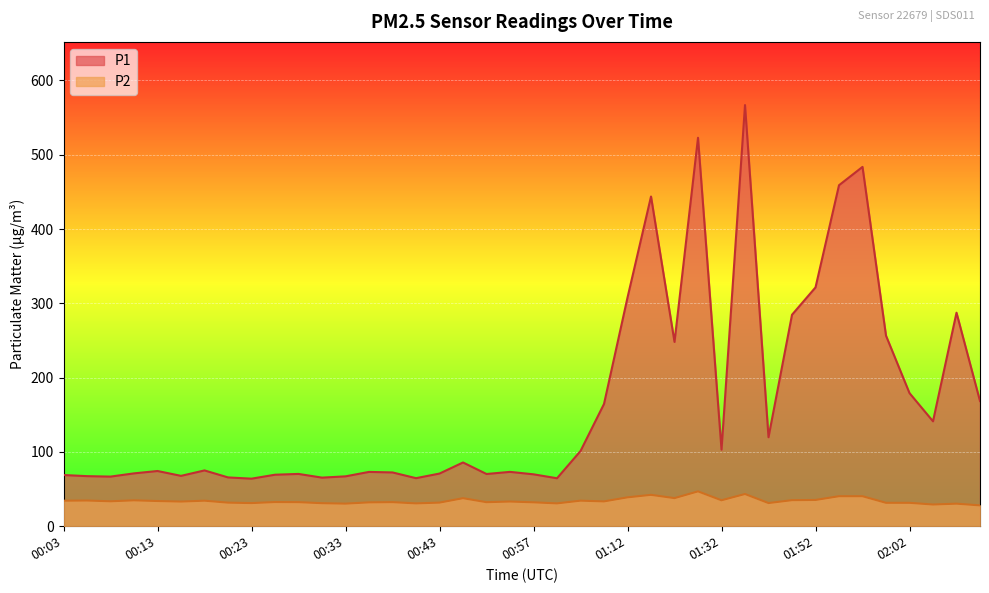

What is the total value across all series at 00:38?

104.8